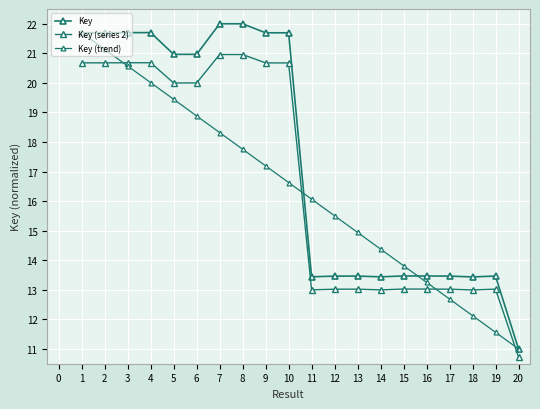

Between 3 and 1, which is larger?

3